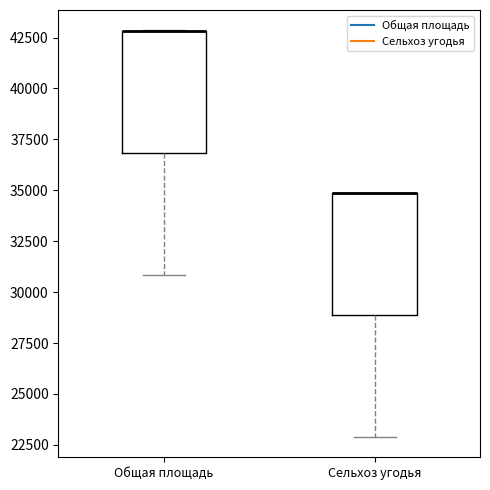

Reading left to right, transcribe this box plot: for each box, give where its median line is, the range the box spans, and where its two whiskers end, as read against the y-axis. The values are not printed on the chart, so give them approximately, as read against the axis.

Общая площадь: median 43000 (drawn on the box's upper edge), box 37000 to 43000, whiskers 31000 to 43000
Сельхоз угодья: median 35000 (drawn on the box's upper edge), box 29000 to 35000, whiskers 23000 to 35000